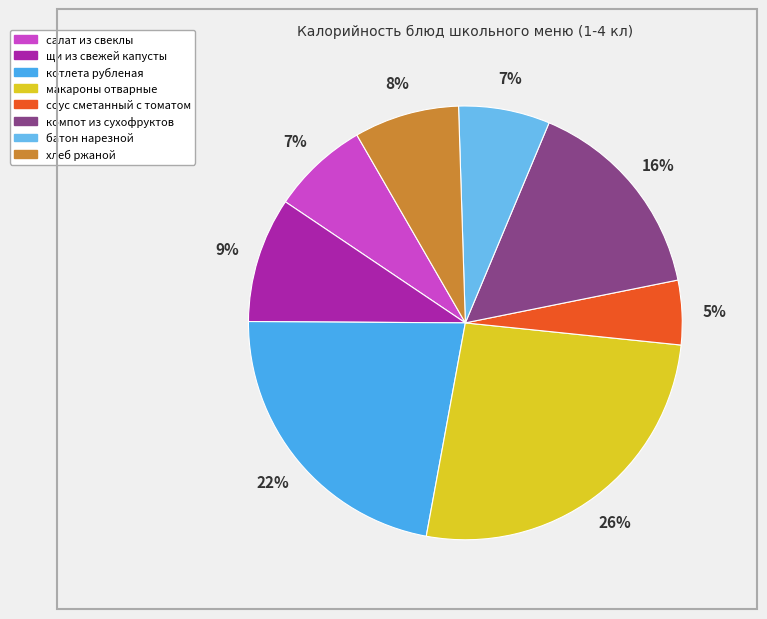

What percentage is the компот из сухофруктов slice, to the nearest percent?

16%